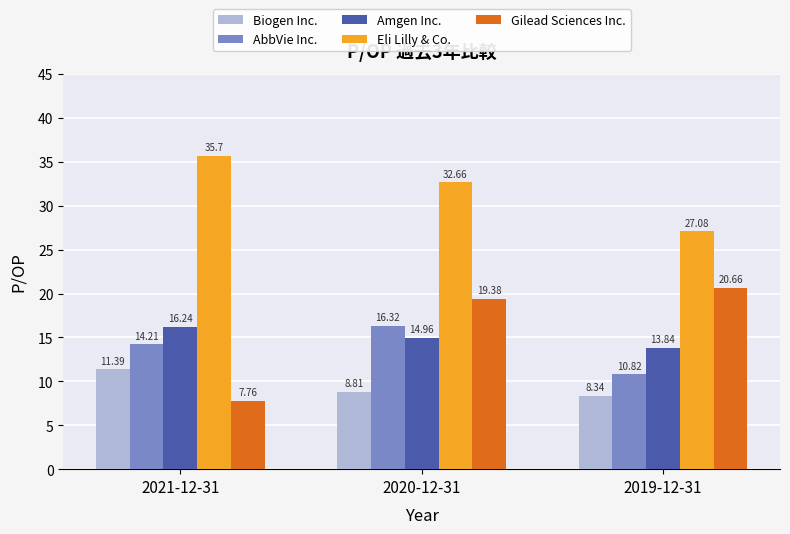

What are all the series names shown in the legend?

Biogen Inc., AbbVie Inc., Amgen Inc., Eli Lilly & Co., Gilead Sciences Inc.